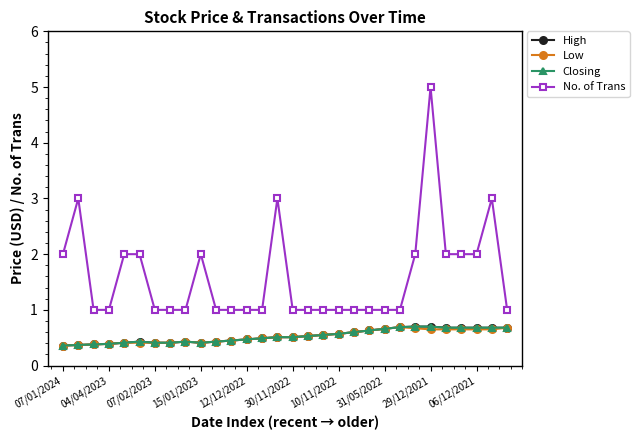

At which category is the sum across all series the highest?

29/12/2021